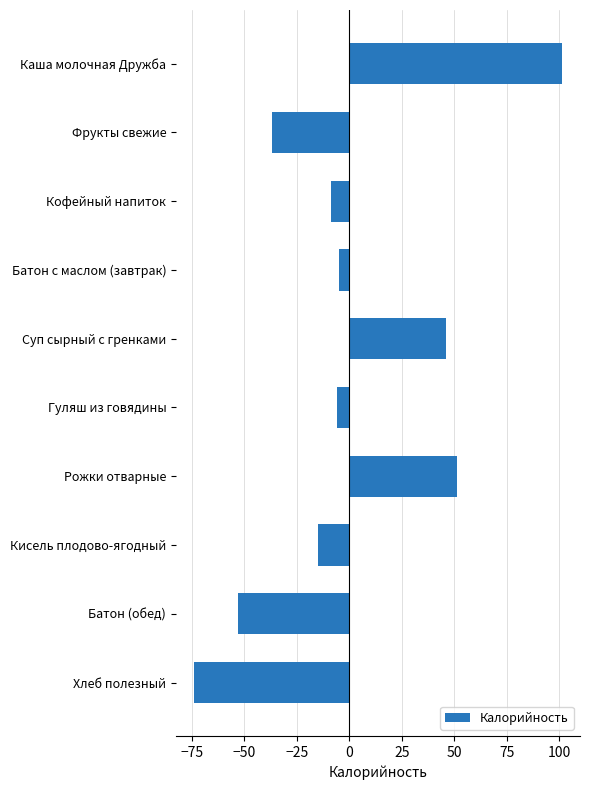

Does the chart contain stacked bars?

No